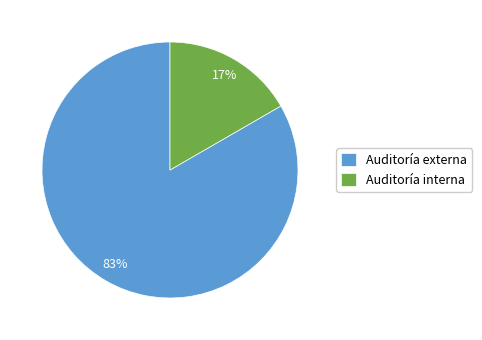

Does Auditoría externa represent more than half of the total?

Yes